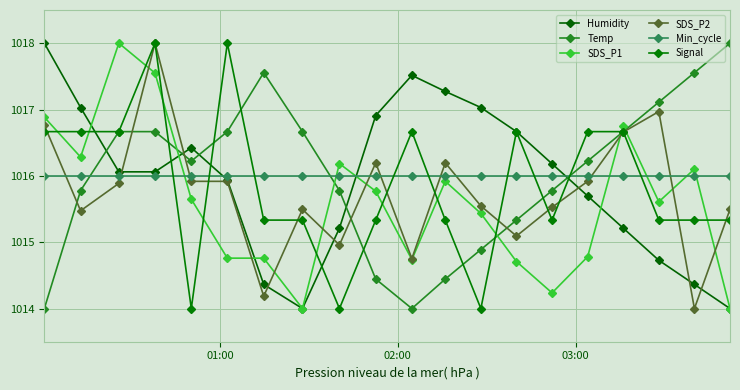

List the series in order of their peak value, lowest first.

Min_cycle, Humidity, Temp, SDS_P1, SDS_P2, Signal